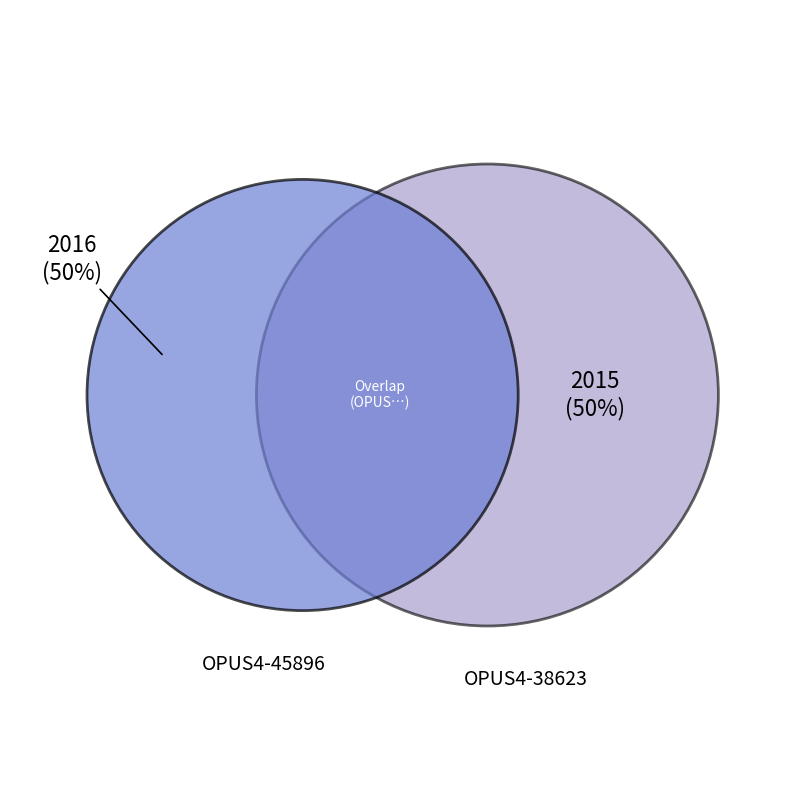

Rank the categories by value from highest to lowest.

OPUS4-45896, OPUS4-38623